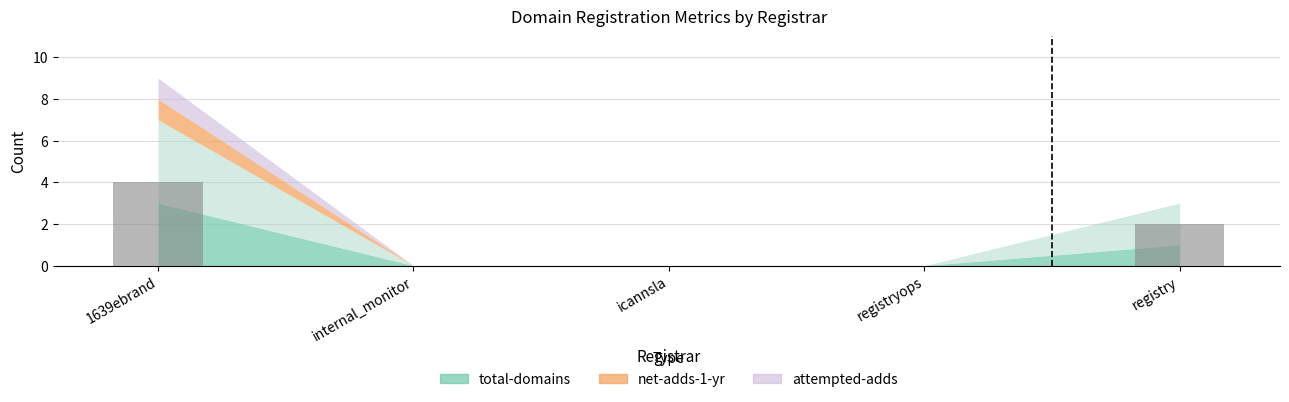

What is the change in value from 1639ebrand to icannsla?

-4